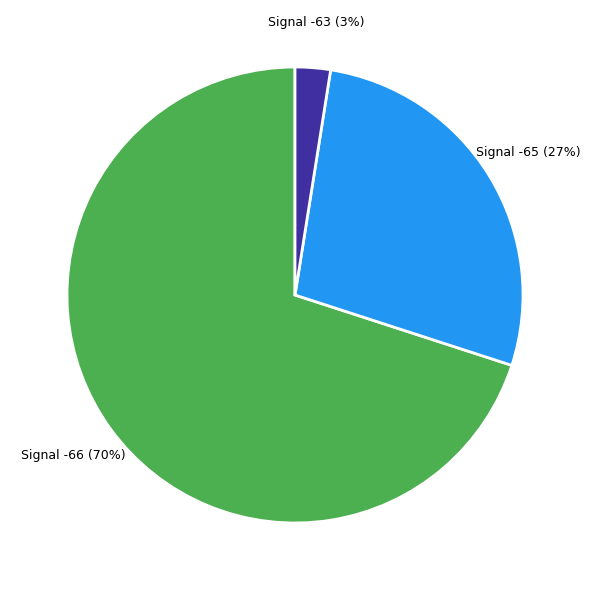

To the nearest percent, what is the average slice percentage?

33%